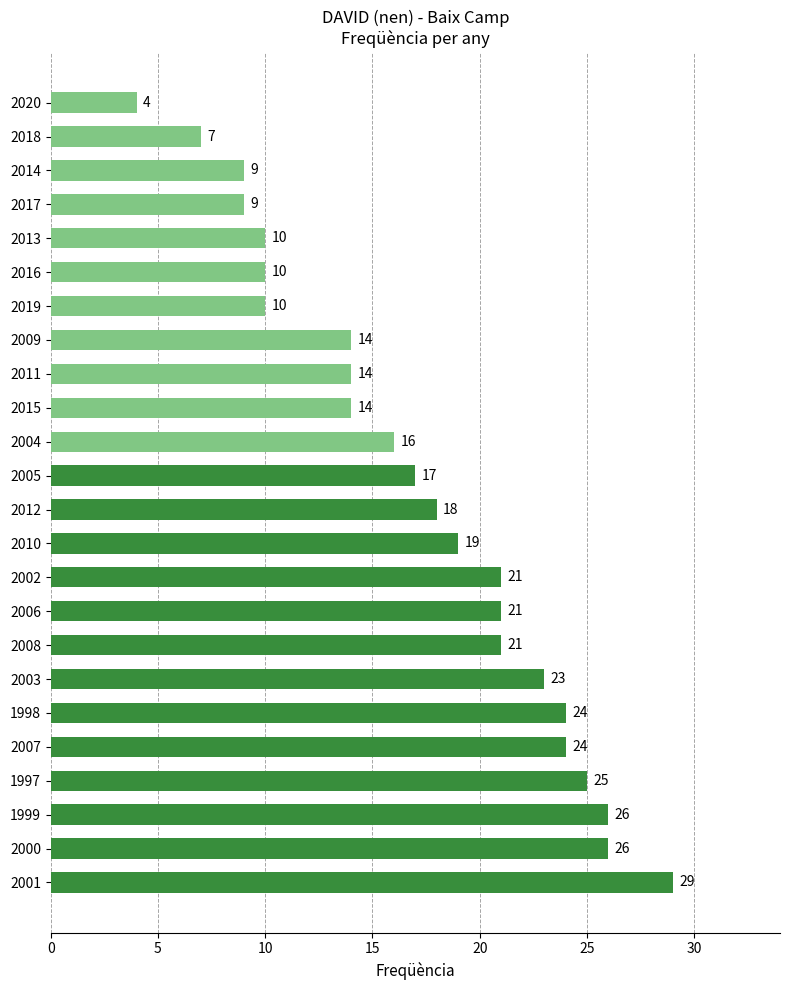

Which label corresponds to the smallest value in the chart?

2020